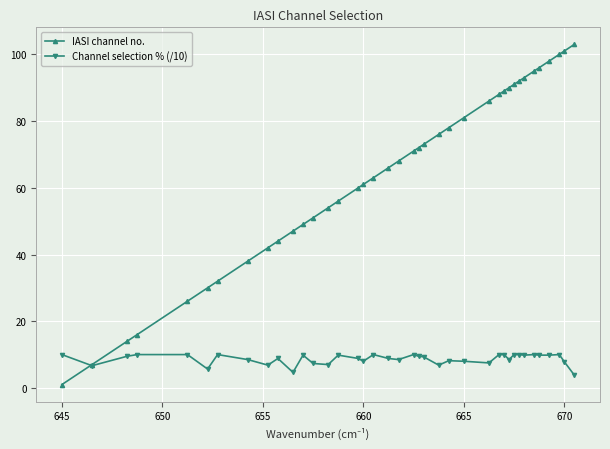

True or false: Channel selection % (/10) and IASI channel no. cross at least once.

True